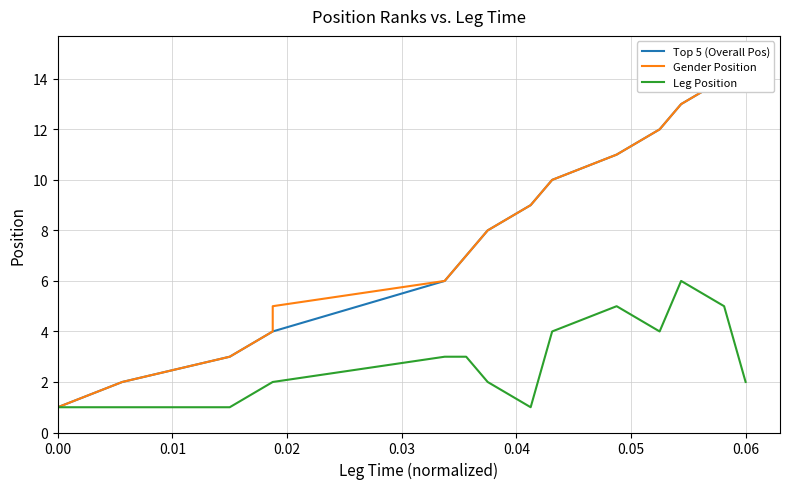

What is the maximum value shown in the chart?

15